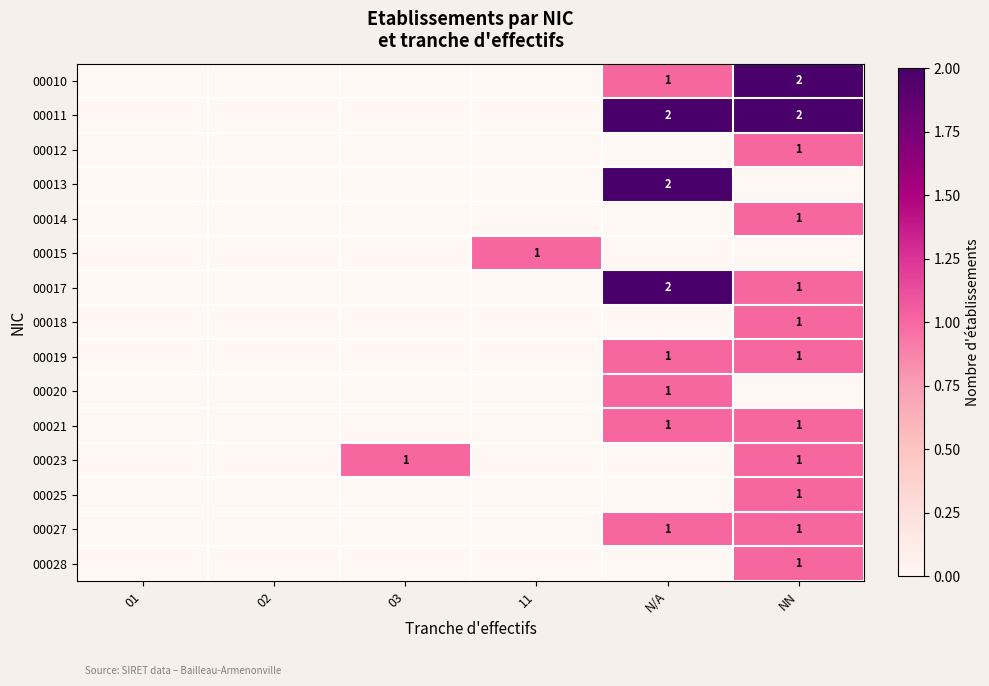

The value of 00025 at NN is 1. True or false?

True